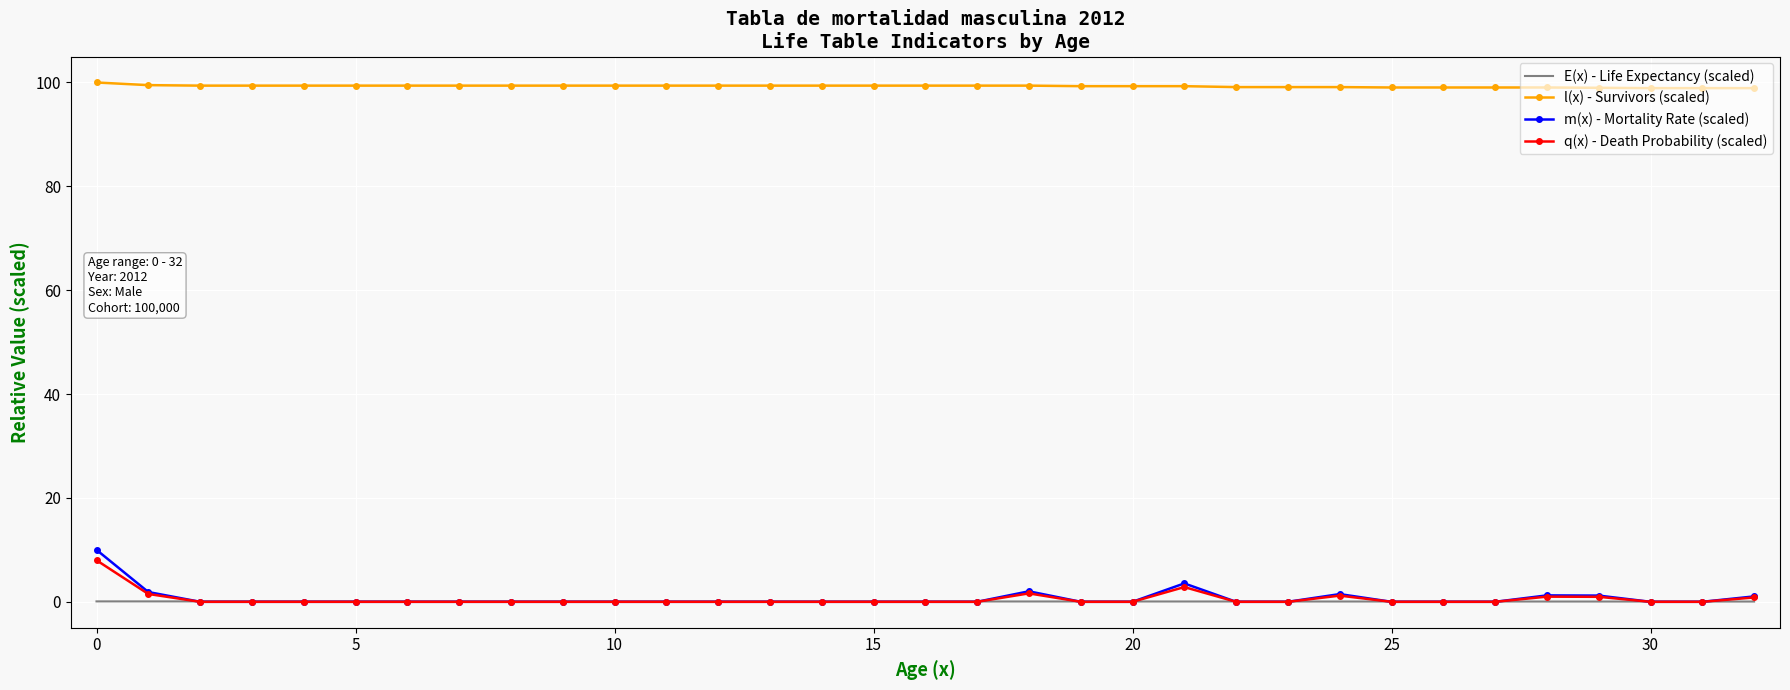

What is the lowest value of the l(x) - Survivors (scaled) series?

98.9